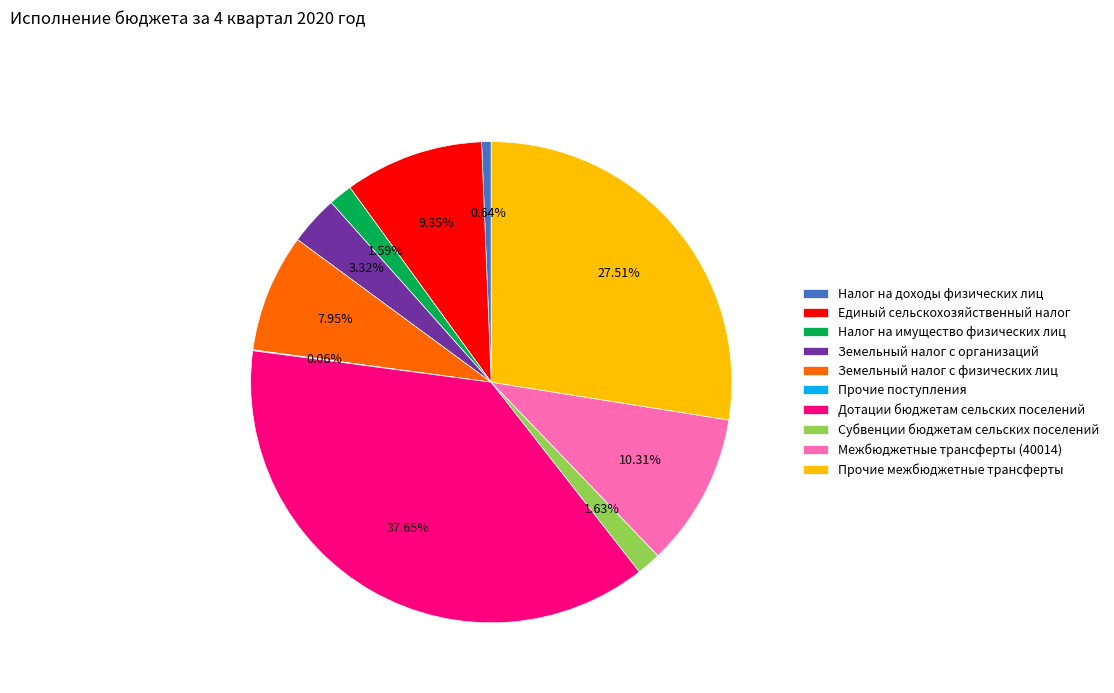

Which category has the biggest portion of the pie?

Дотации бюджетам сельских поселений